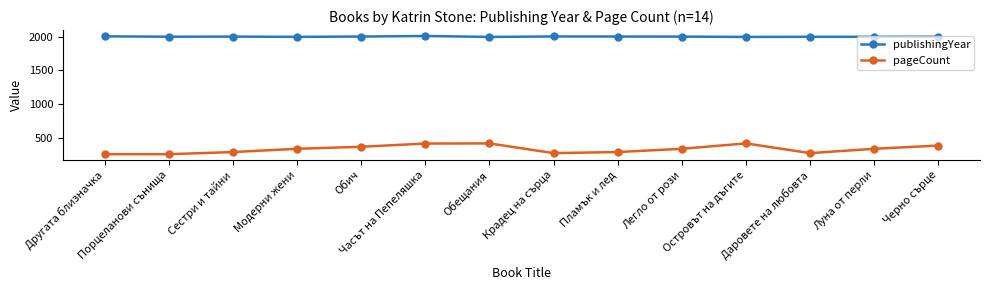

What is the sum of the publishingYear values at Модерни жени and Обич?

3995